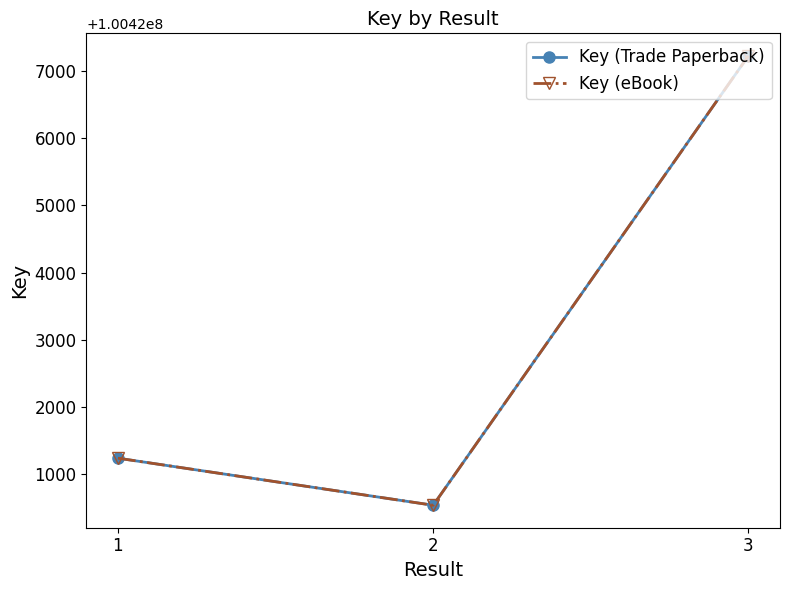

Is it true that Key (eBook) equals 100421236 at 1?

True